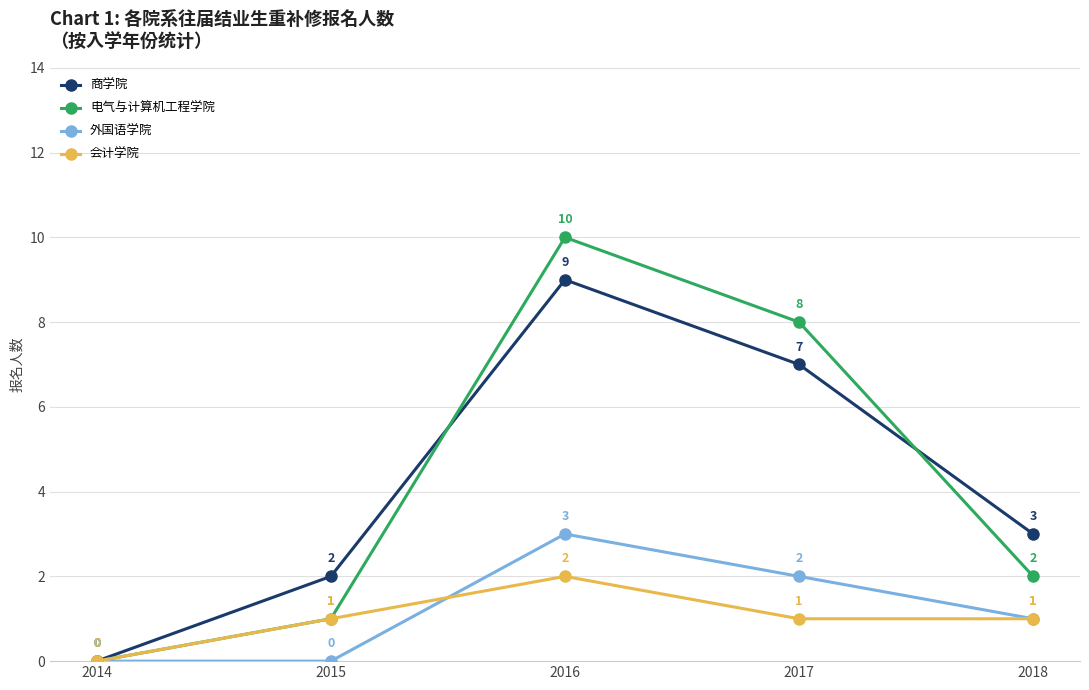

List the labels in order of 商学院 value, largest first.

2016, 2017, 2018, 2015, 2014